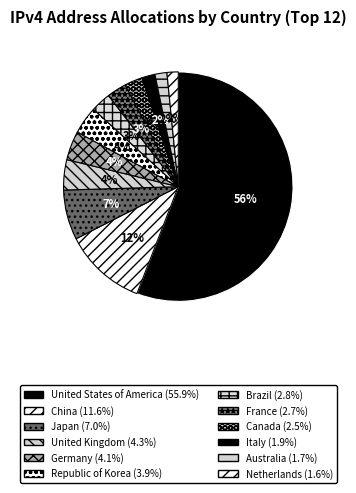

What percentage is NOT represented by China?

88.4%